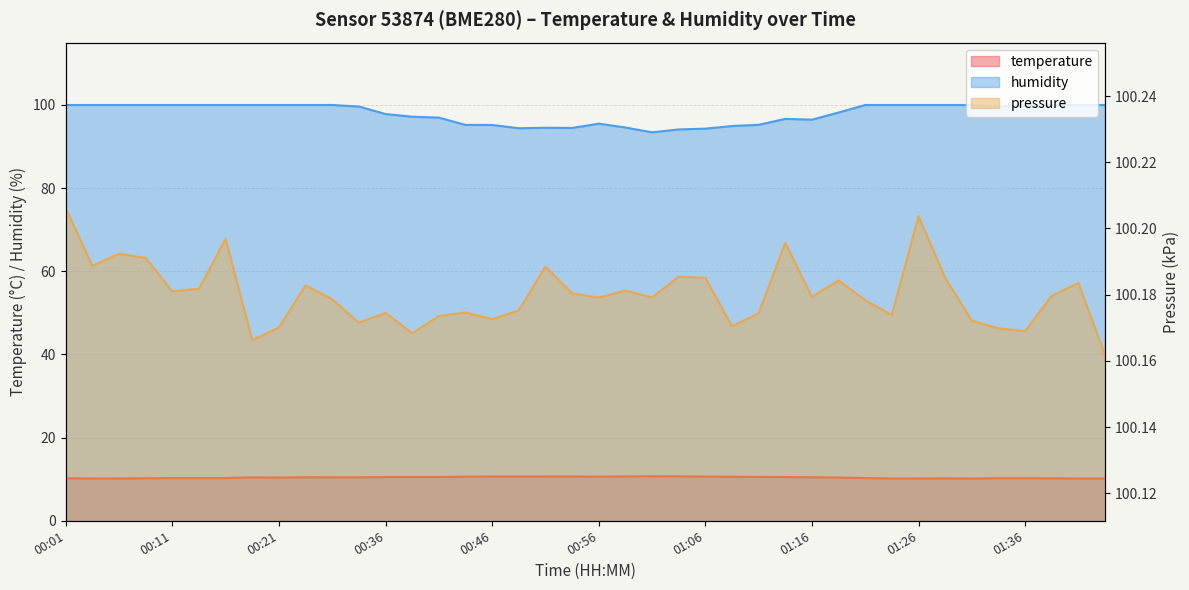

Which has a higher value, 01:33 or 01:31?

01:33